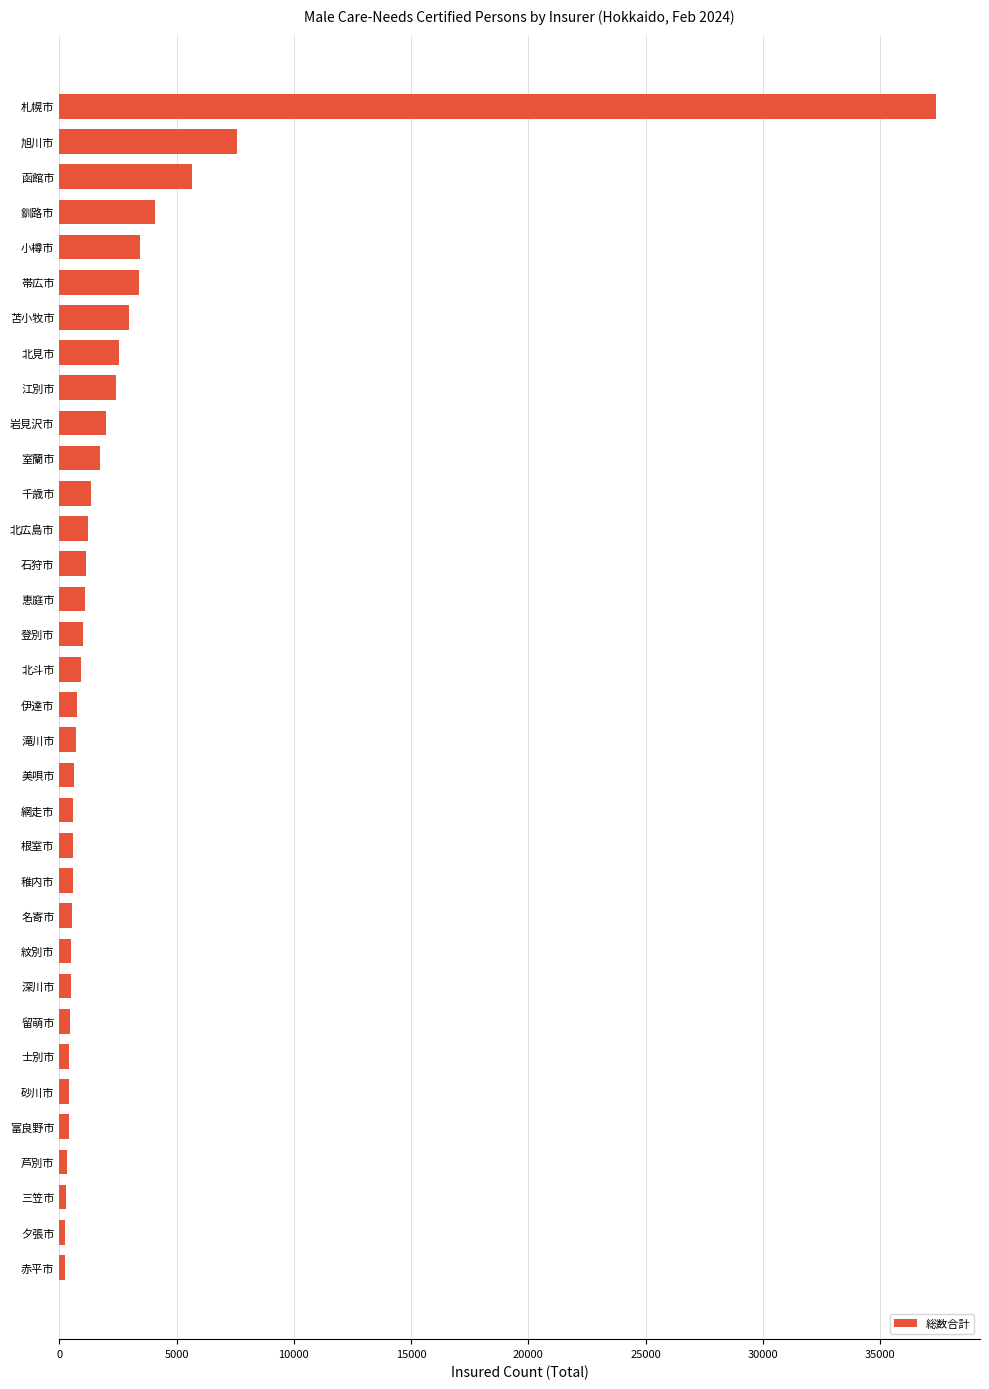

What is the average value?

2586